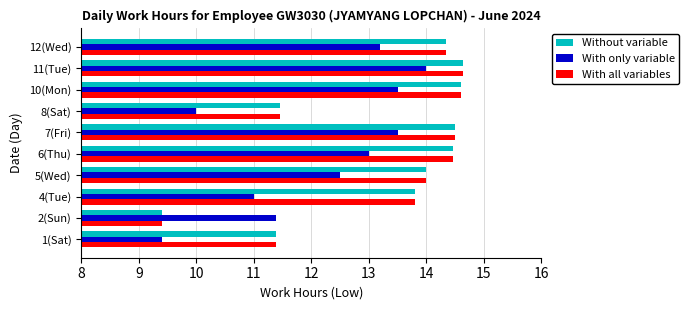

The value of Without variable at 2(Sun) is 9.4. True or false?

True